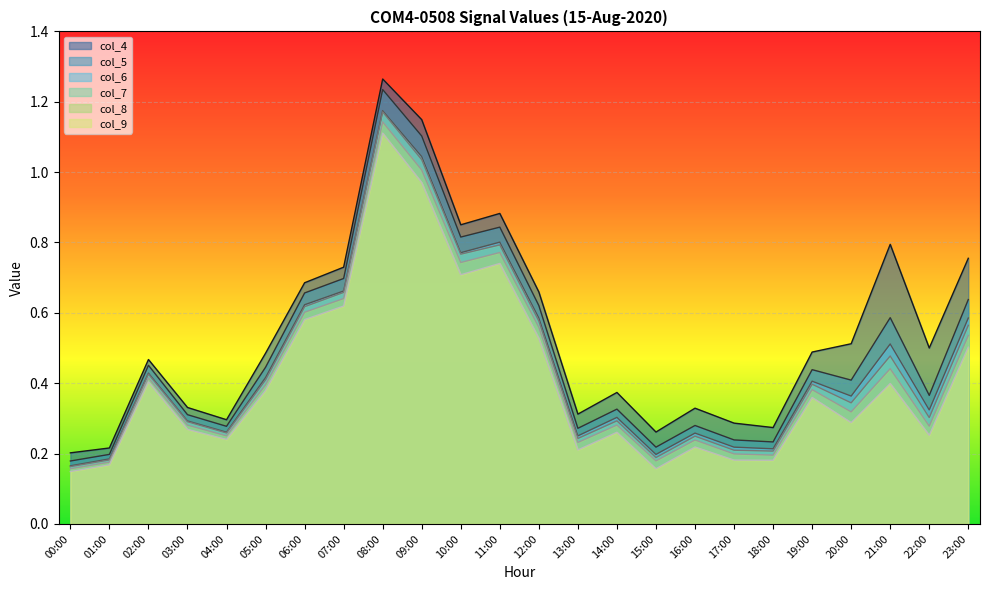

At how many categories does at least one series exceed 0?

24